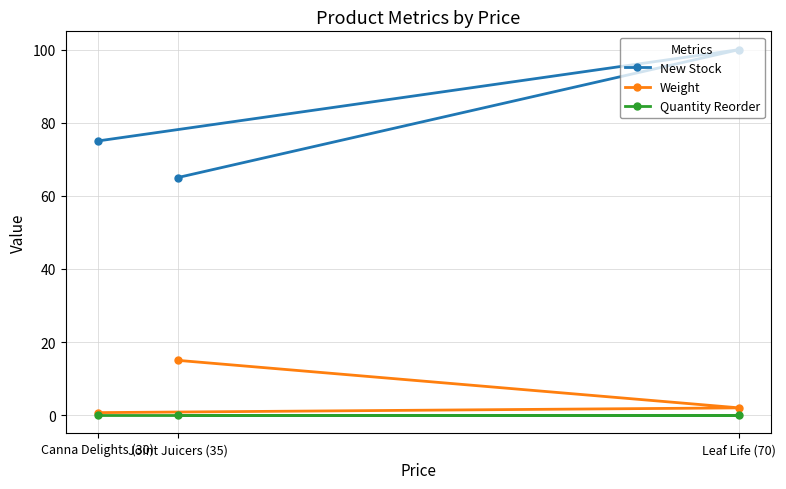

The value of Weight at Leaf Life (70) is 2.0. True or false?

True